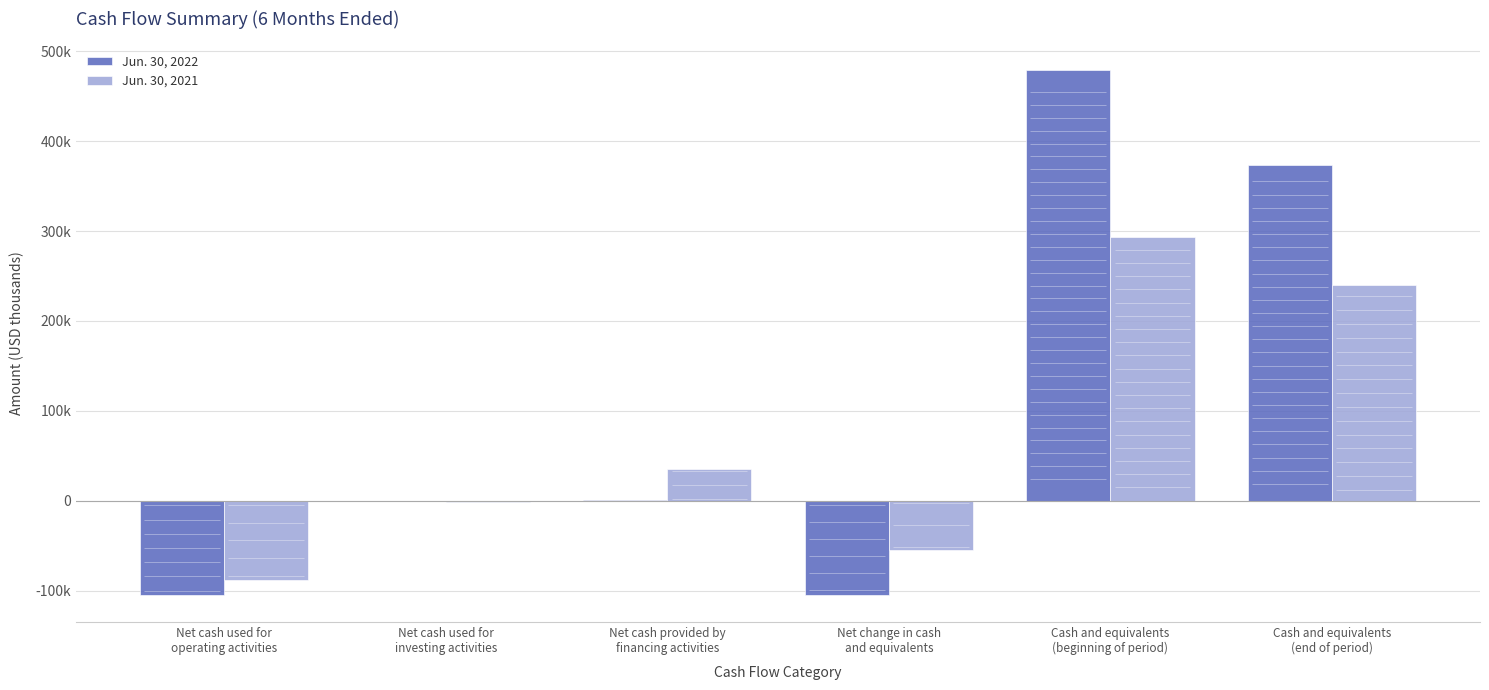

How many groups of bars are there?

6